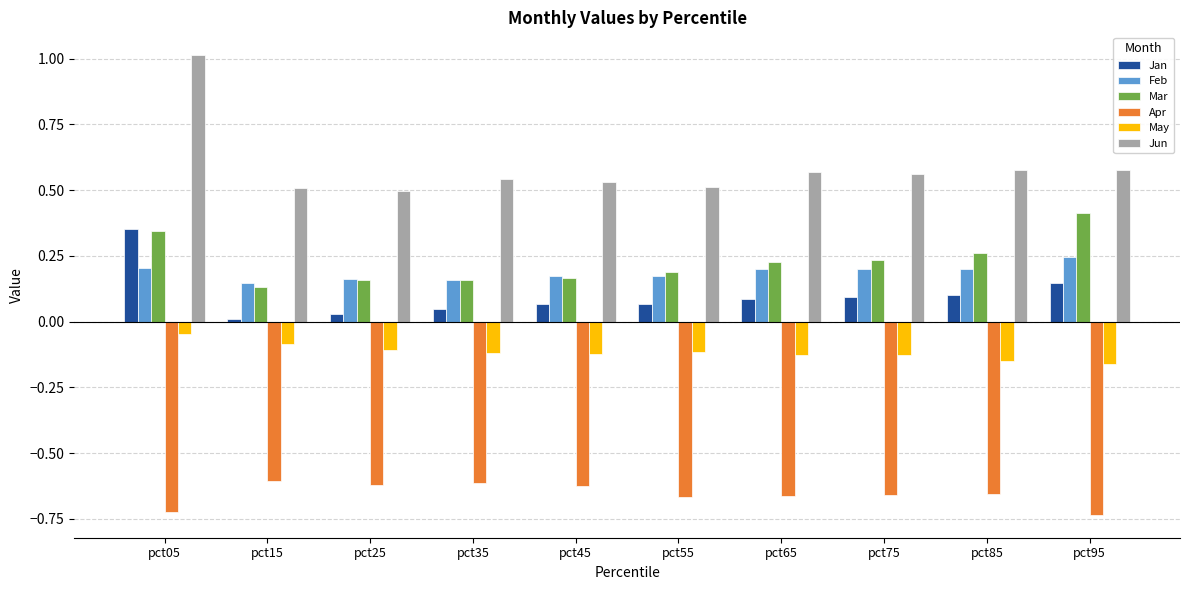

Which series has the largest total across all categories?

Jun